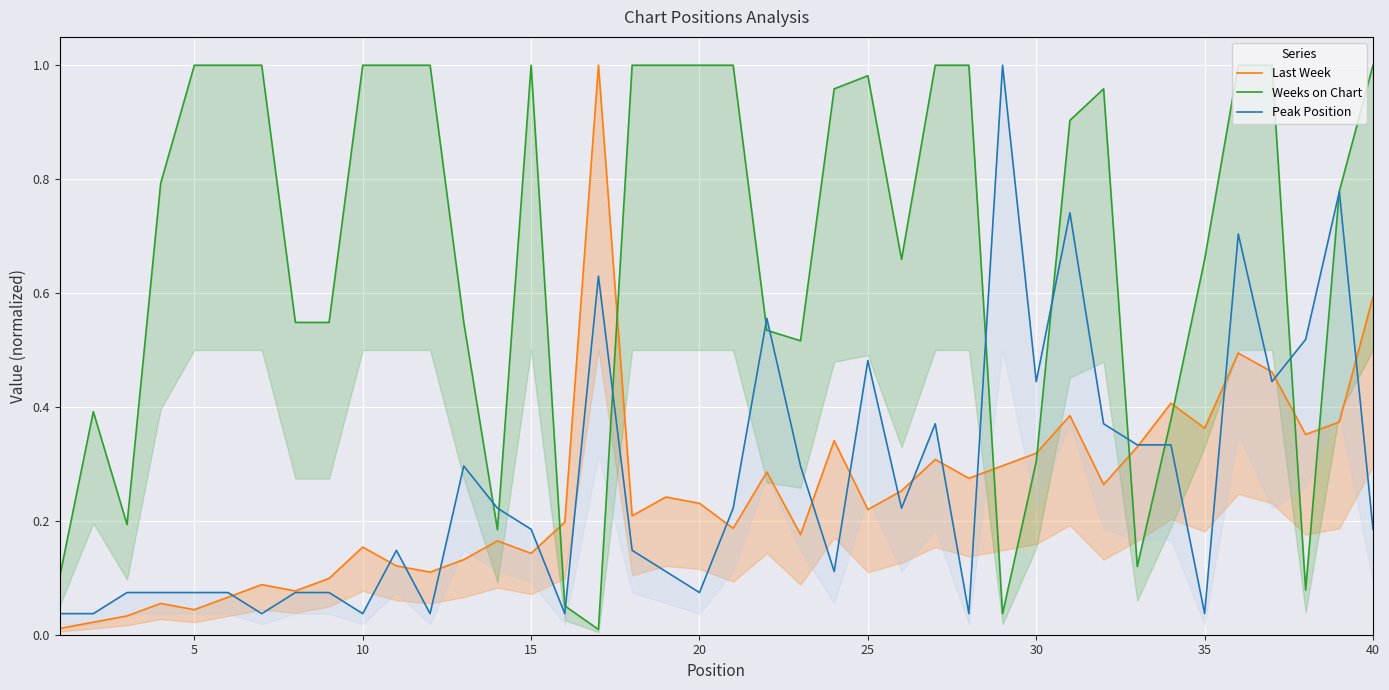

Rank the series by their maximum value, from highest to lowest.

Last Week, Weeks on Chart, Peak Position